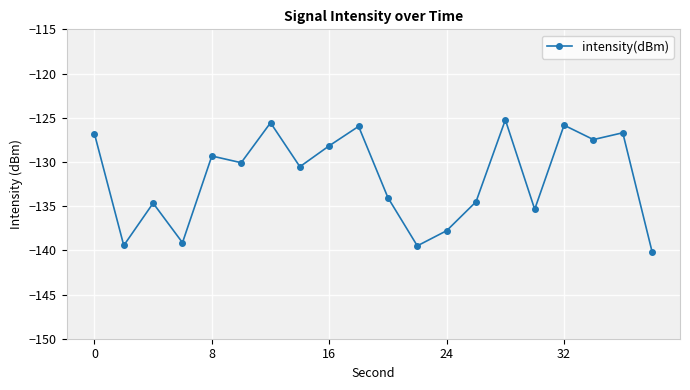

What is the minimum value shown in the chart?

-140.2